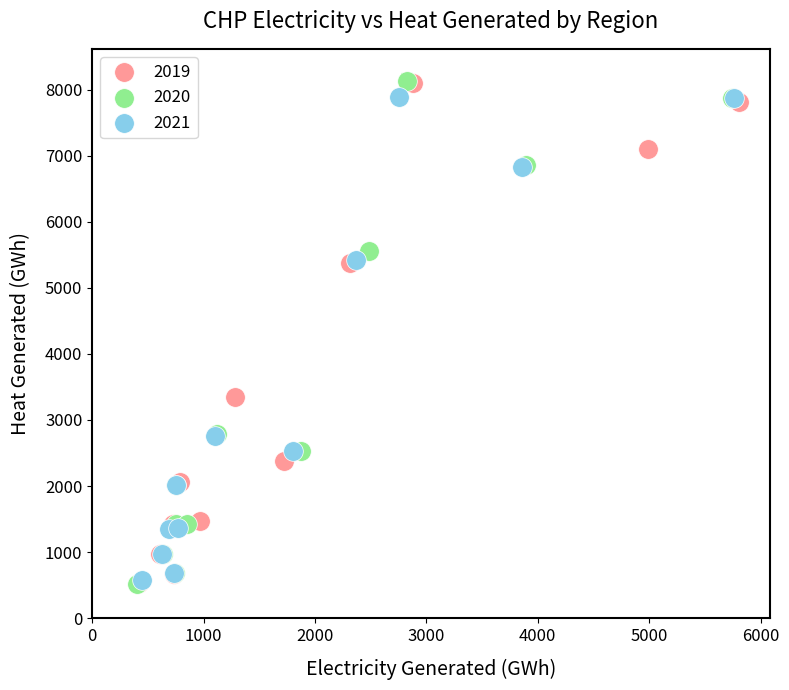

Which series has the widest spread of Y values?

2020